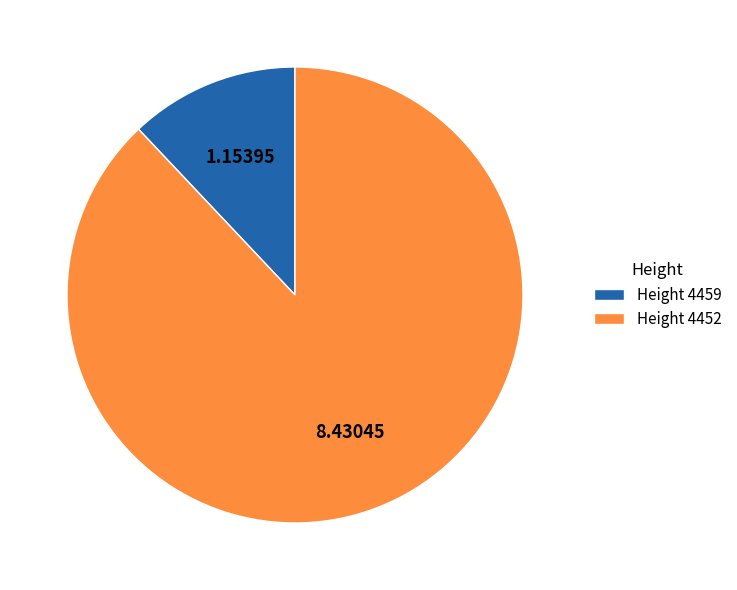

Which has a higher value, Height 4452 or Height 4459?

Height 4452